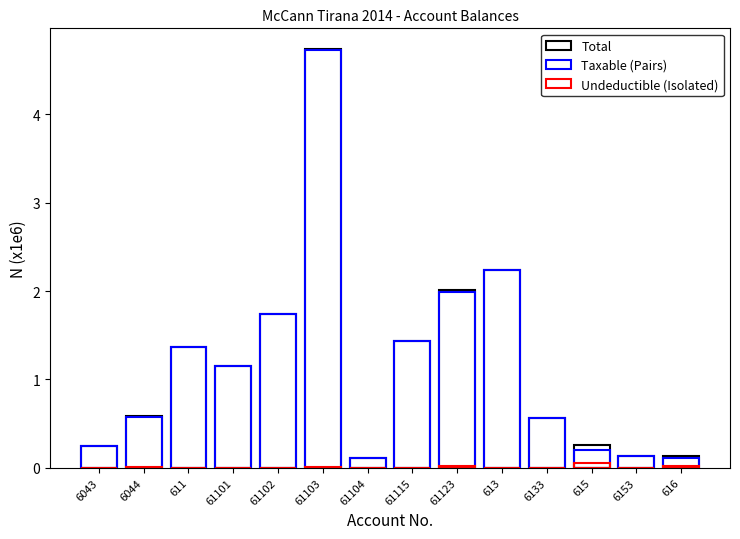

What is the value of the Total bar at the 8th from the left?

1.4